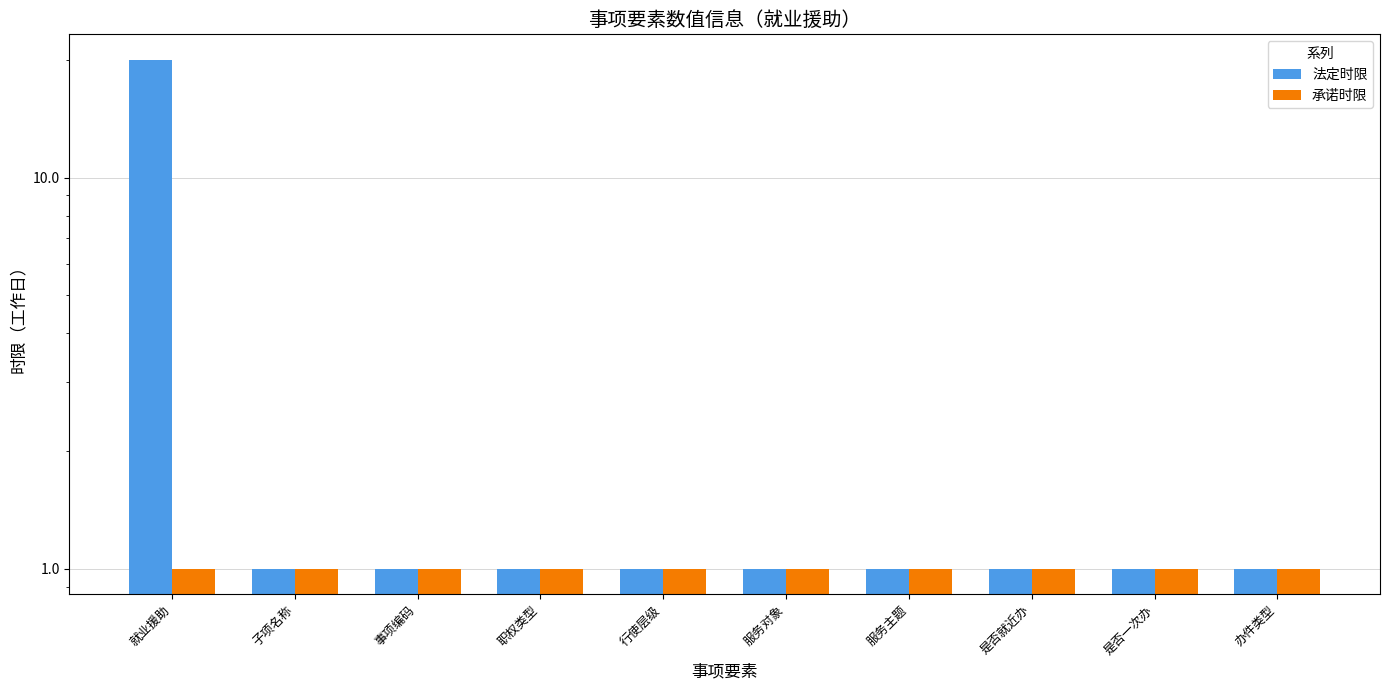

What are all the series names shown in the legend?

法定时限, 承诺时限